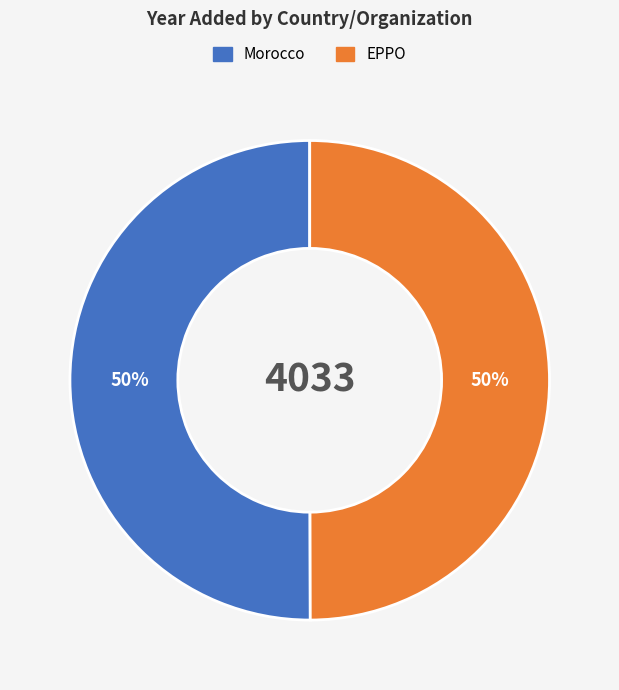

Do Morocco and EPPO together represent more than half of the pie?

Yes